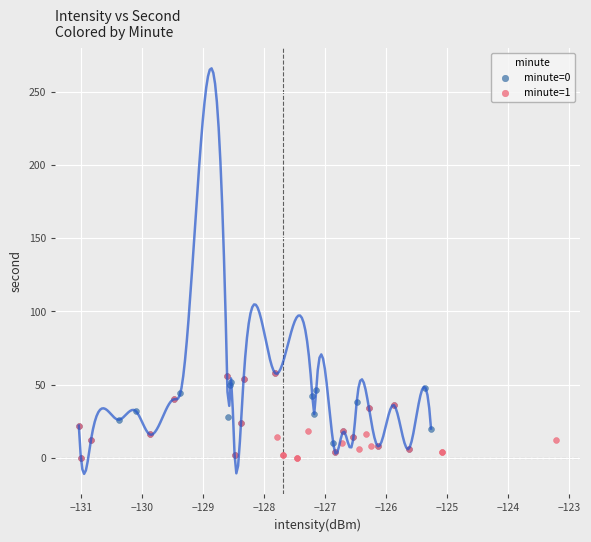

What are all the series names shown in the legend?

minute=0, minute=1